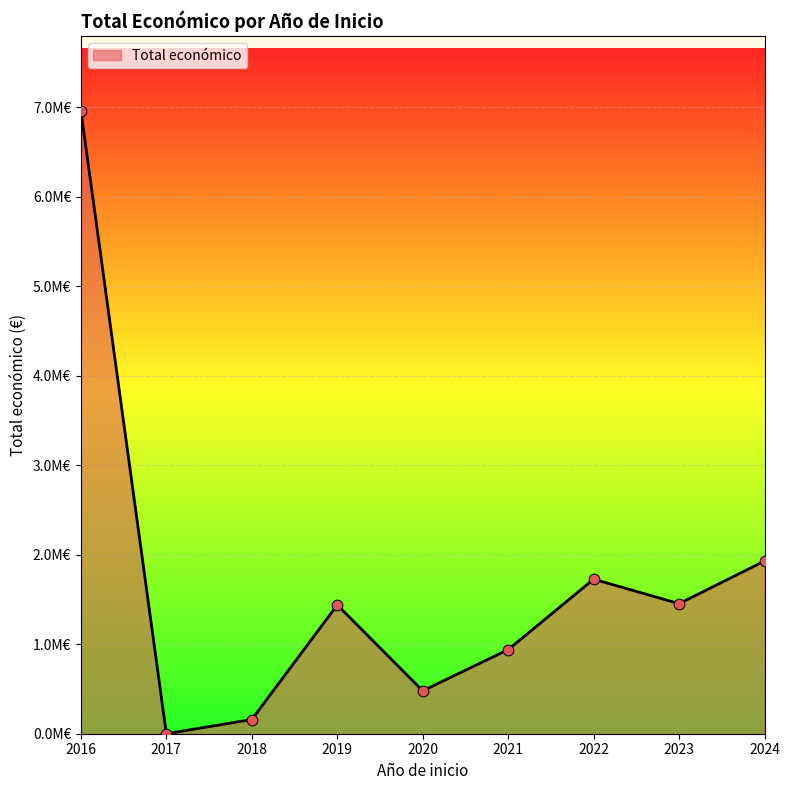

Between 2022 and 2024, which is larger?

2024